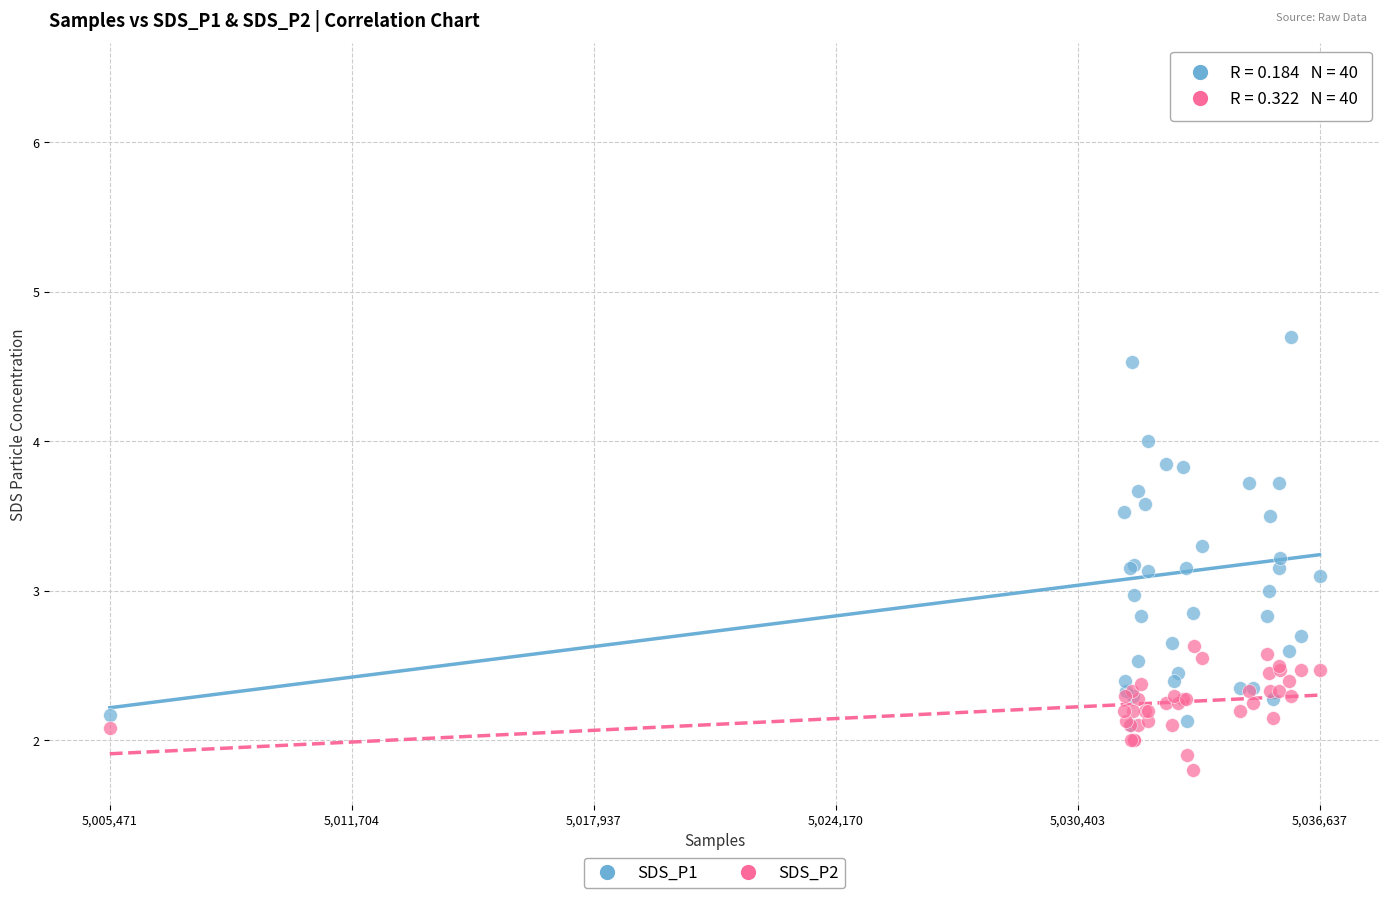

Which series has the widest spread of Y values?

SDS_P1